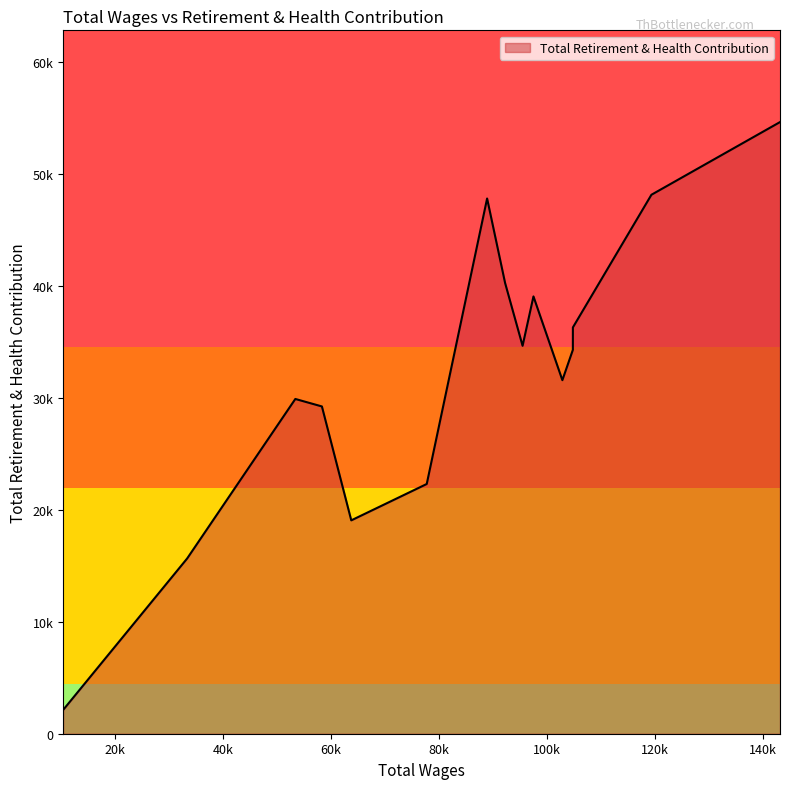

Does the chart have visible grid lines?

No